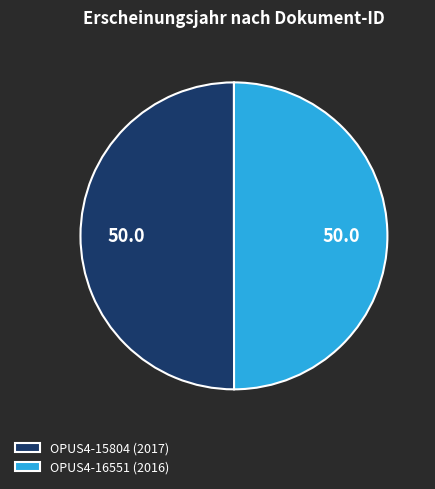

Approximately how many times larger is the value at OPUS4-16551 (2016) compared to OPUS4-15804 (2017)?

1.0